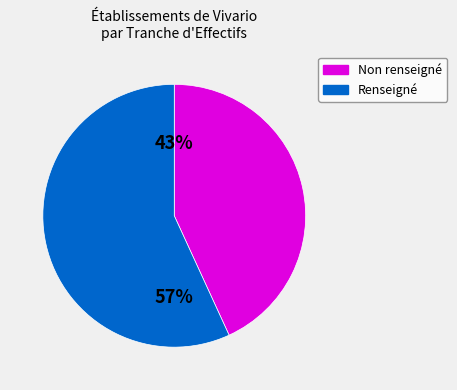

Which category has the smallest portion of the pie?

Non renseigné